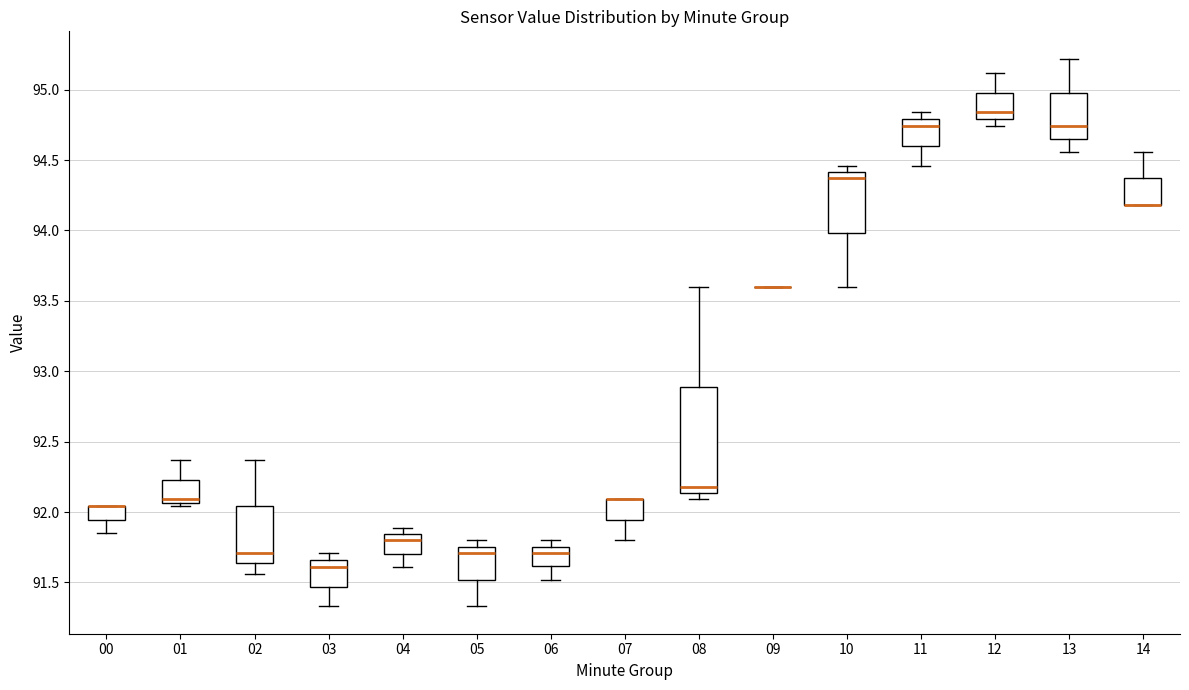

Where is the lower edge of the box at x = 07 on the y-axis? The values are not printed on the chart, so give them approximately, as read against the axis.

91.95